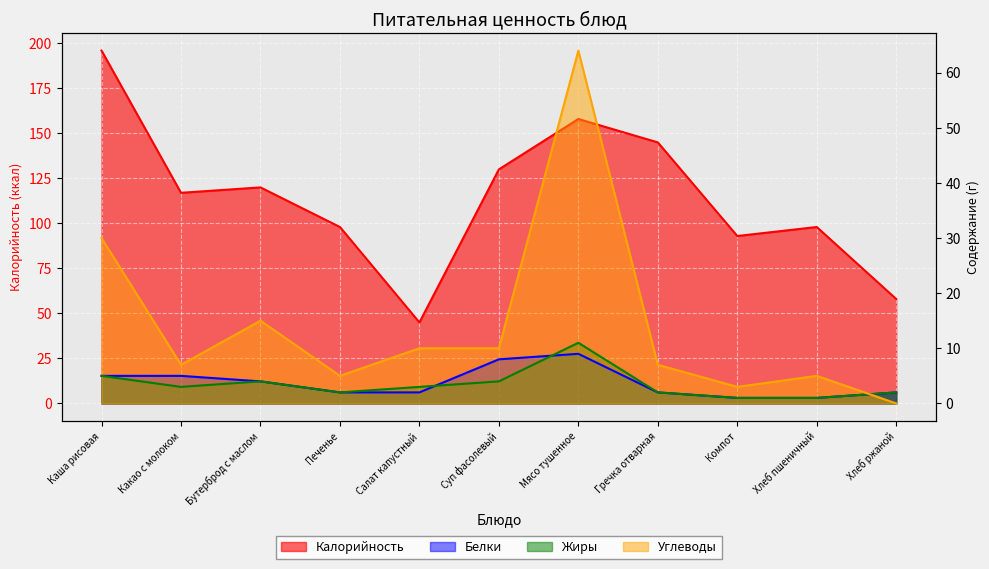

Between which two adjacent categories do Углеводы and Белки first intersect?

Хлеб пшеничный and Хлеб ржаной